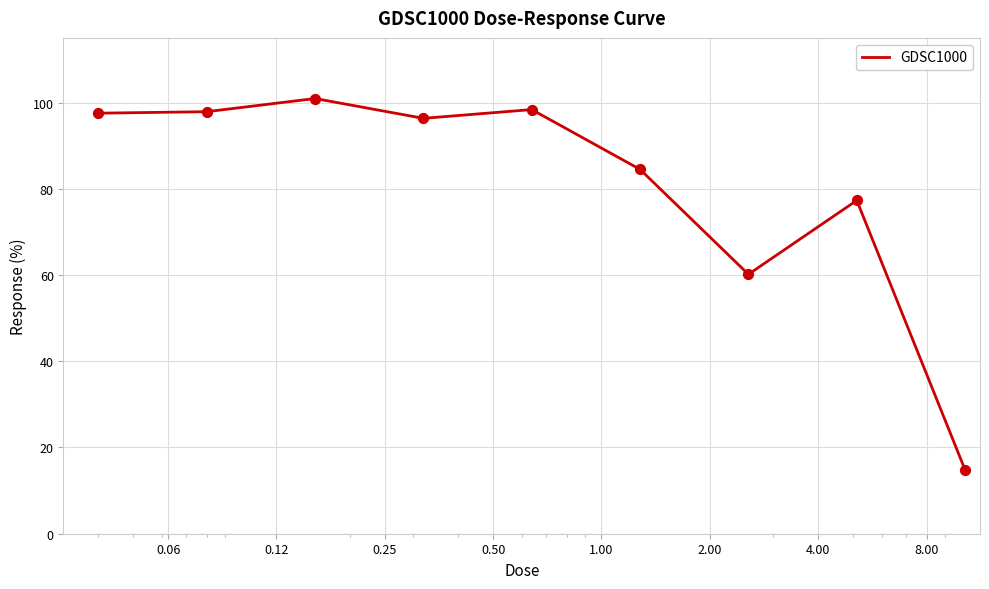

What is the maximum value shown in the chart?

100.9